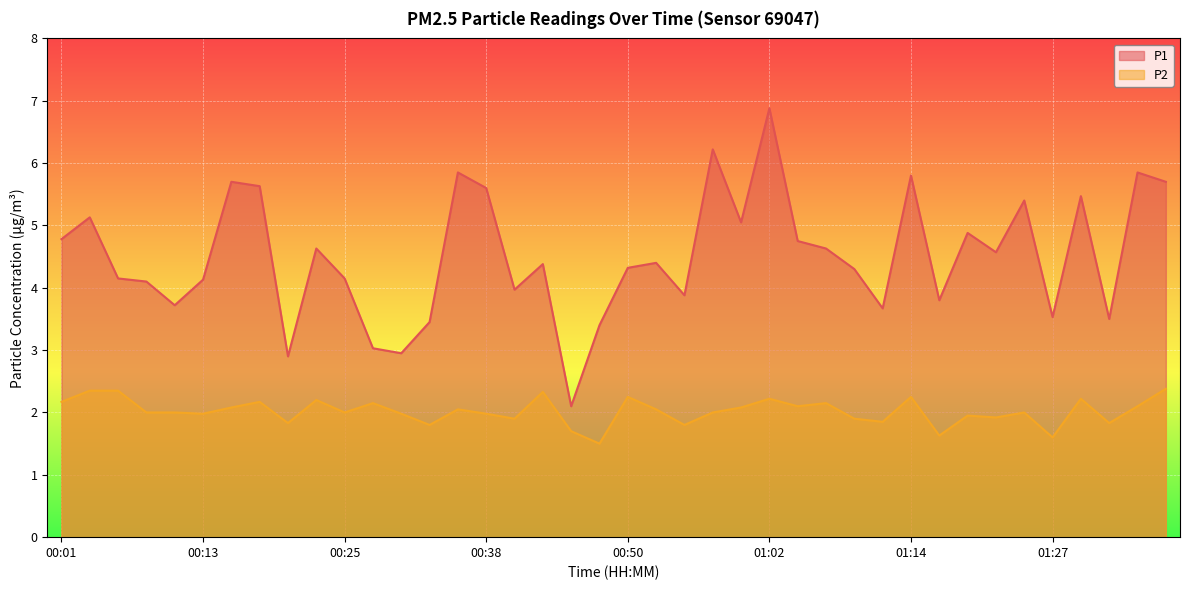

What is the difference between the highest and lowest values at 00:01?

2.6